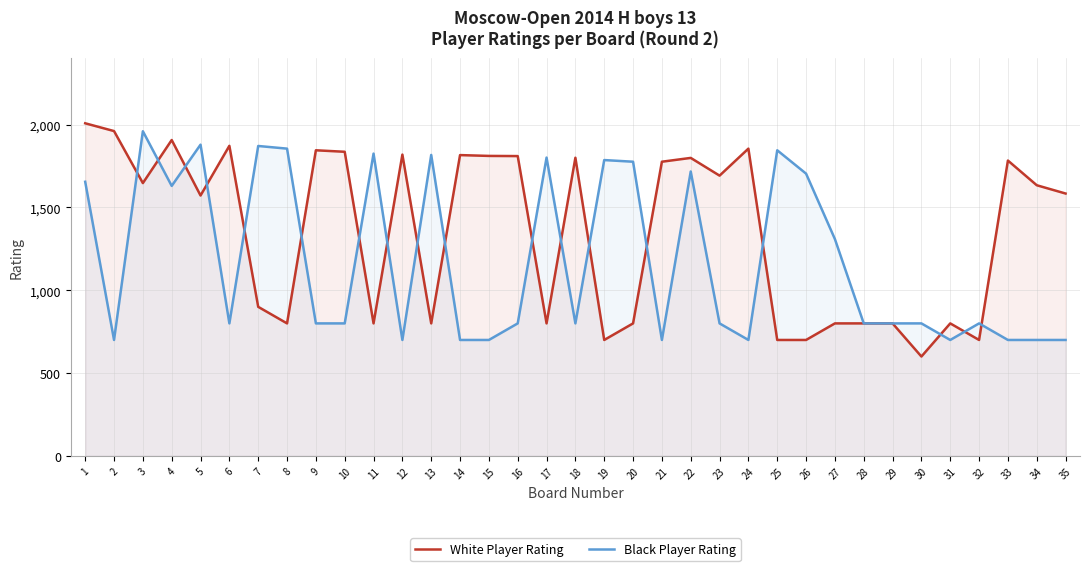

List the series in order of their overall mean, lowest first.

Black Player Rating, White Player Rating